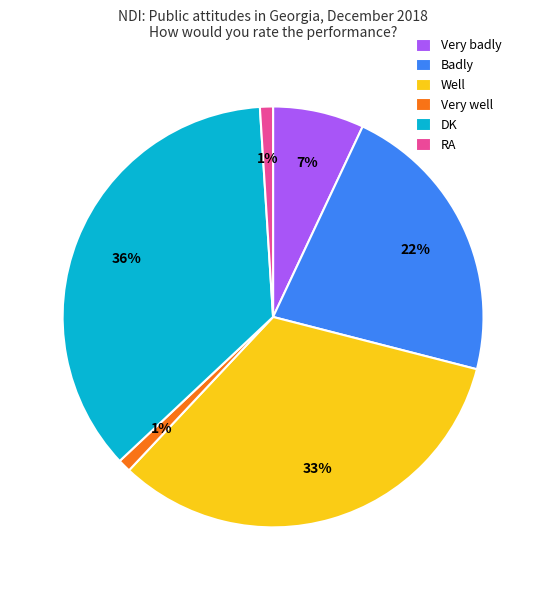

Is it true that Well is 26% of the pie?

False